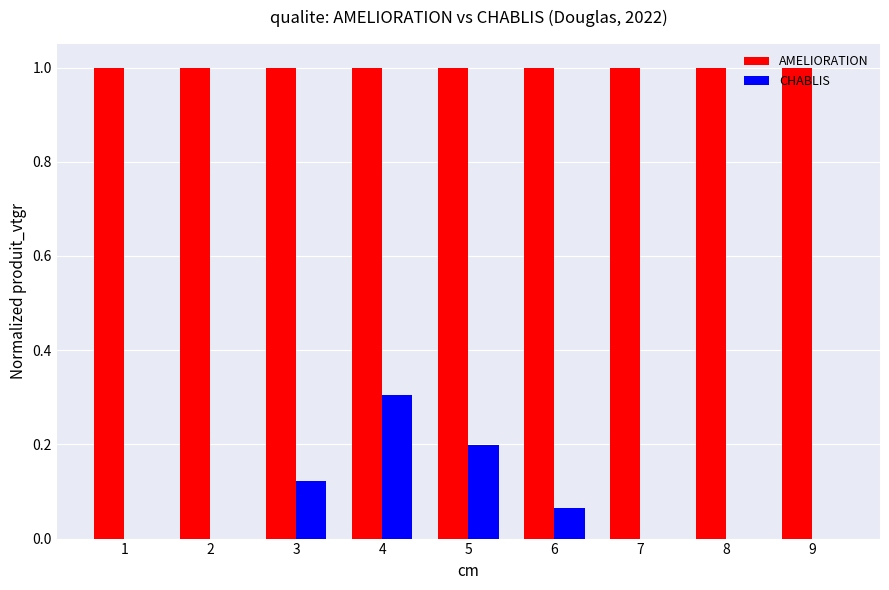

What is the maximum value for CHABLIS?

0.3